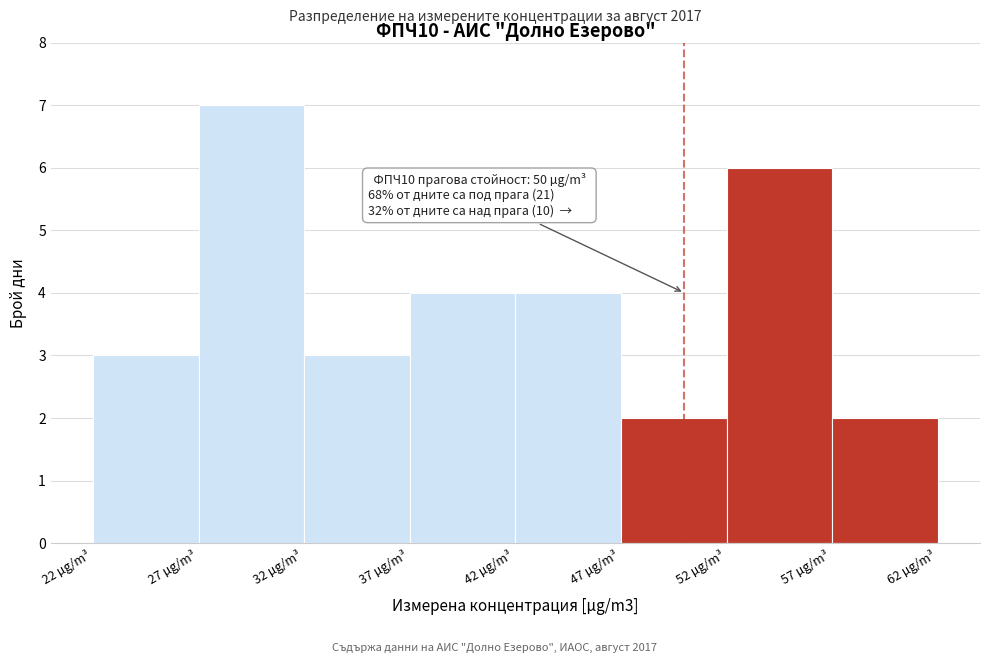

Over which range of the x-axis is the bar tallest?

27 to 32